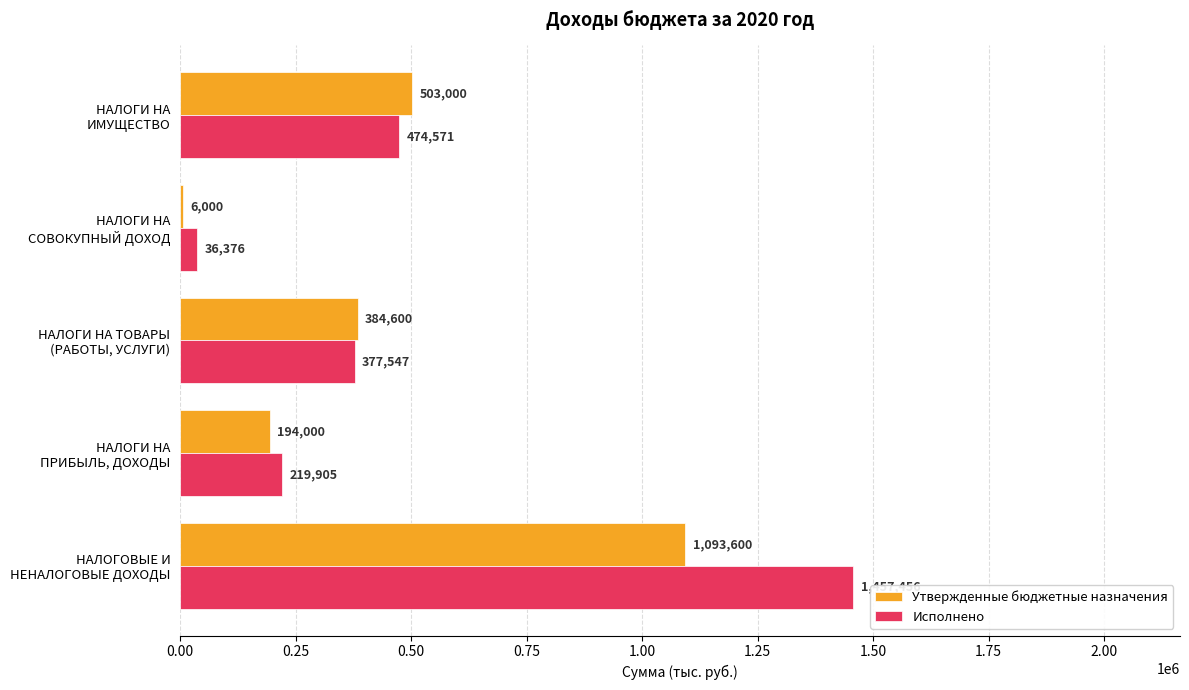

Which series has the largest total across all categories?

Исполнено